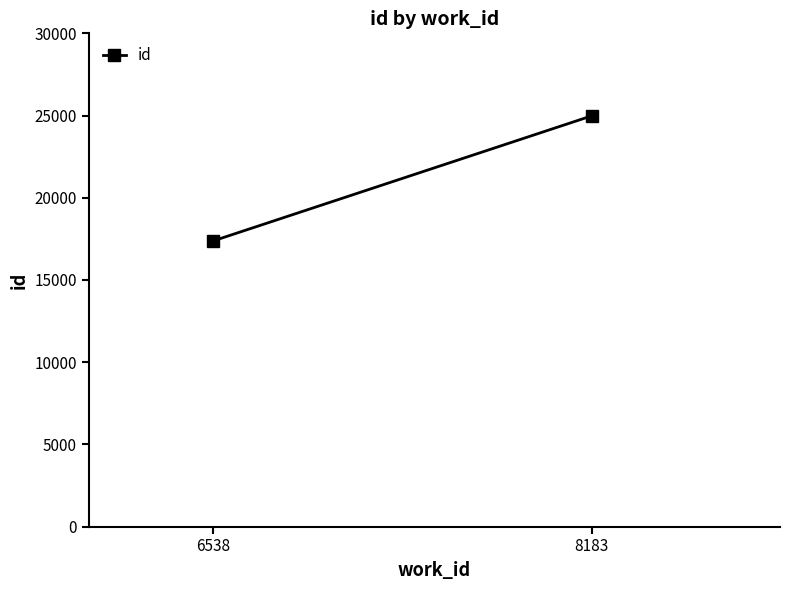

True or false: the data shows 24982.5 at 8183.

True